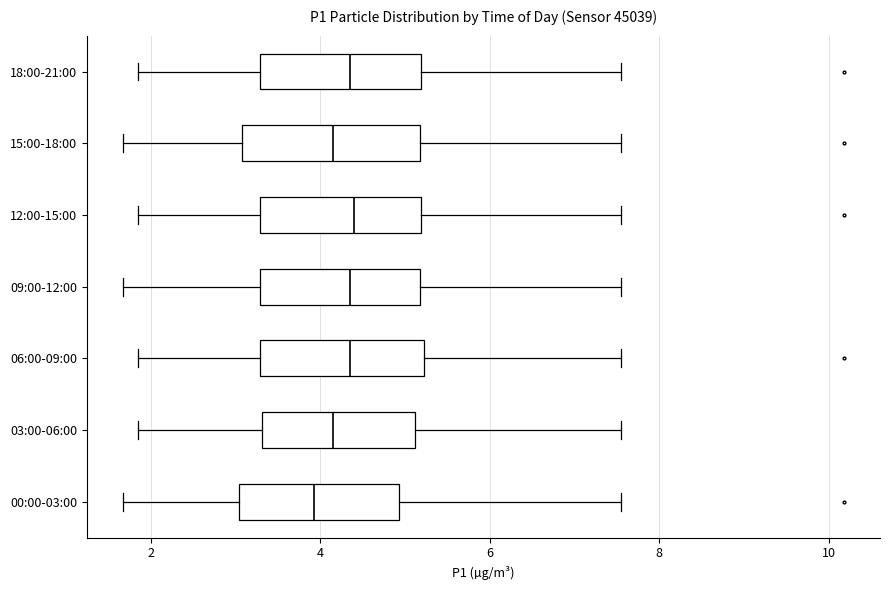

Where does the left whisker of the box for 12:00-15:00 end on the x-axis? The values are not printed on the chart, so give them approximately, as read against the axis.

1.8